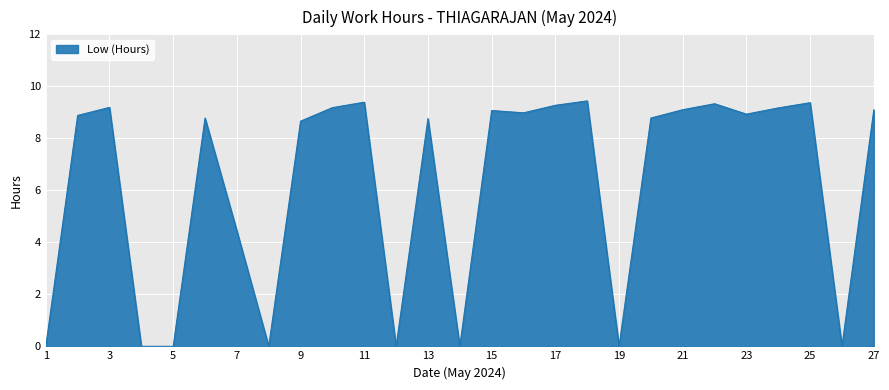

What is the maximum value shown in the chart?

9.4